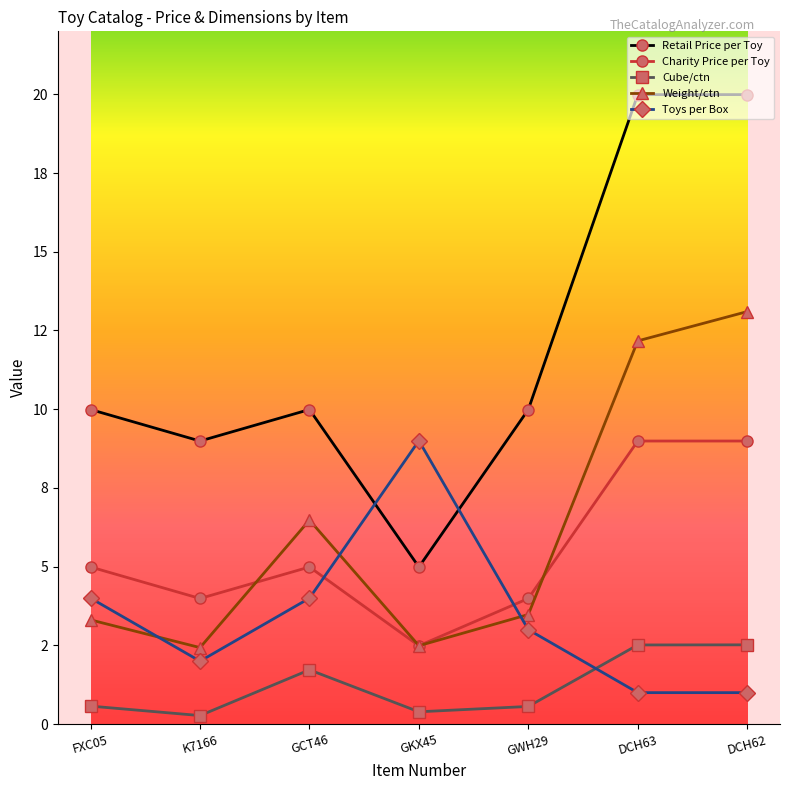

Does the chart have visible grid lines?

No